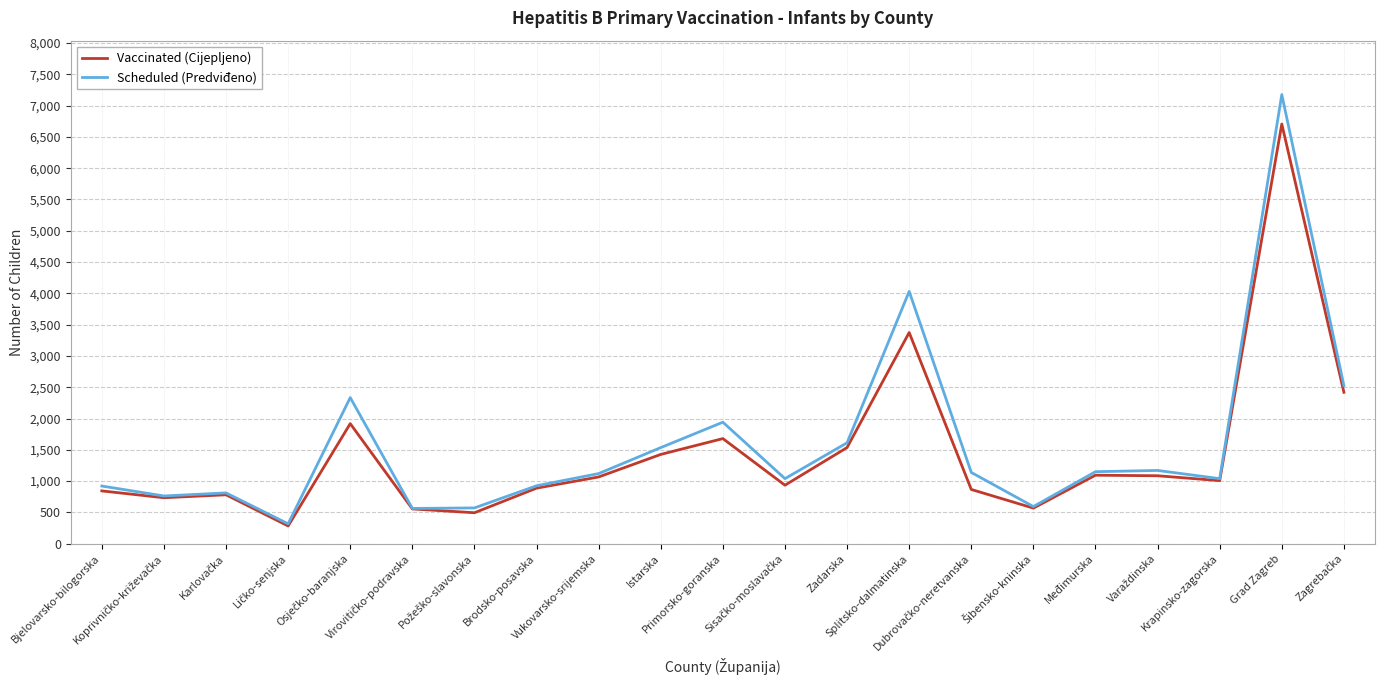

Which series has the largest range (max minus min)?

Scheduled (Predviđeno)